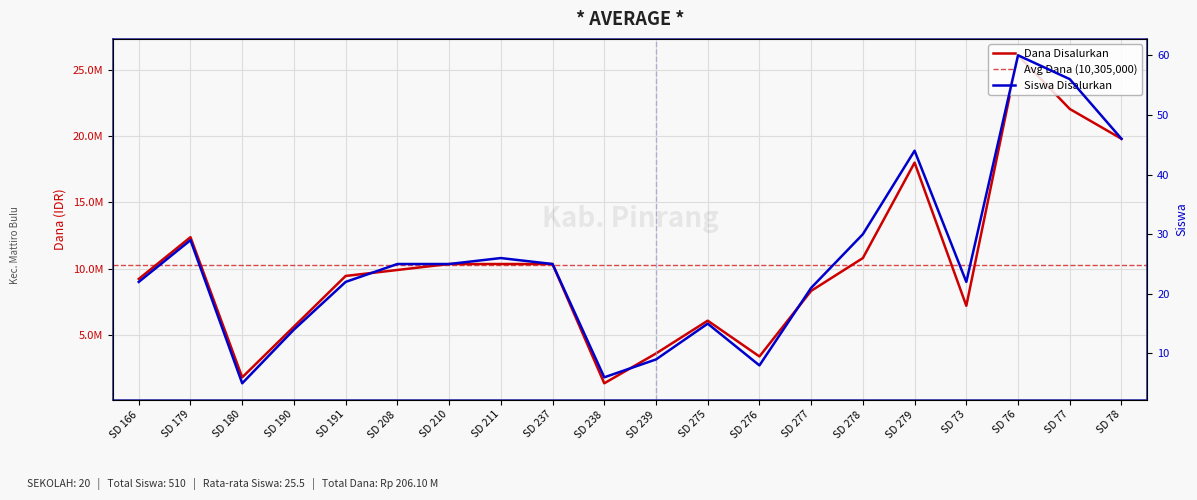

How many series are shown in this chart?

2